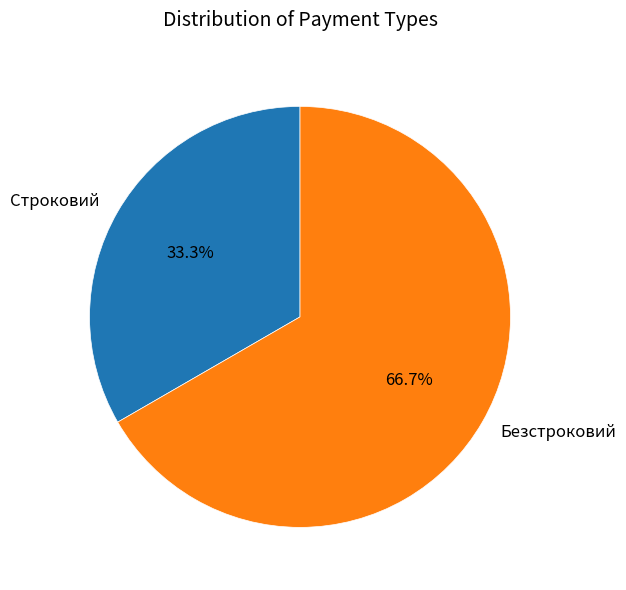

What percentage is the Строковий slice, to the nearest percent?

33%